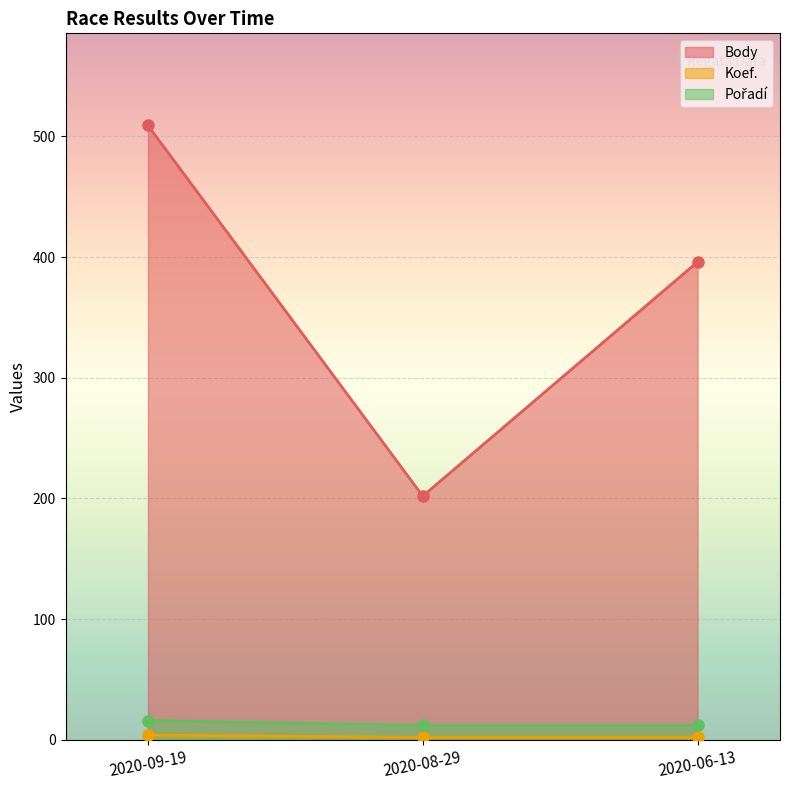

Is the value of Body at 2020-08-29 greater than the value of Pořadí at 2020-09-19?

Yes